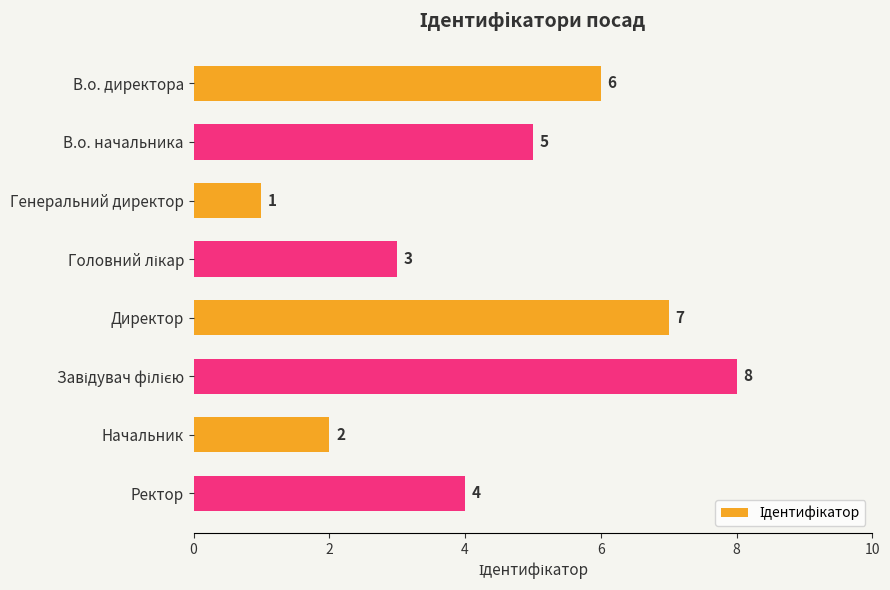

Approximately how many times larger is the value at В.о. директора compared to Генеральний директор?

6.0